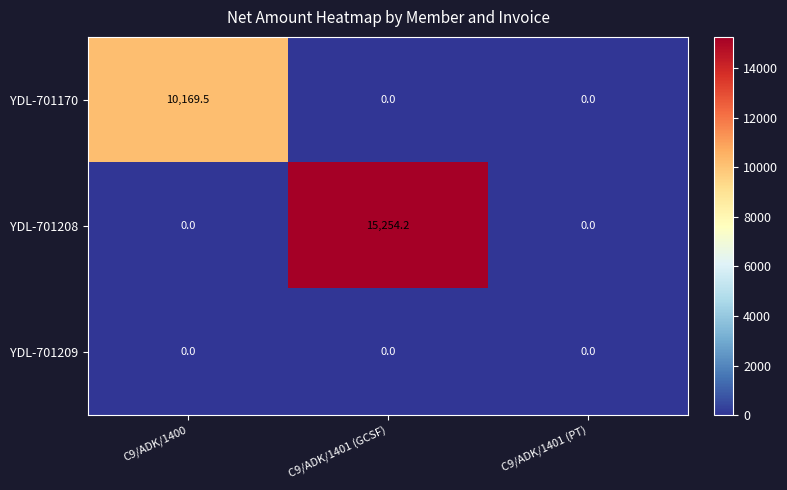

What is the difference between the YDL-701170 values at C9/ADK/1401 (PT) and C9/ADK/1400?

10169.5